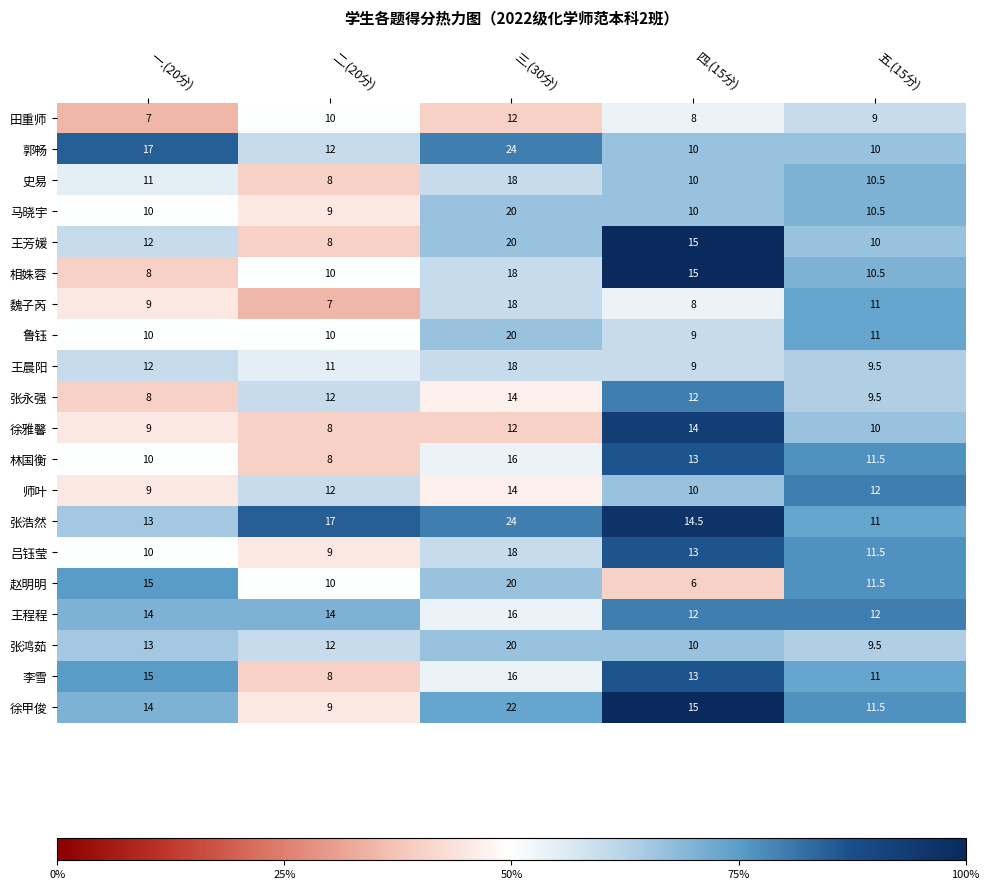

True or false: 马晓宇 has a value of 10.5 at 五.(15分).

True